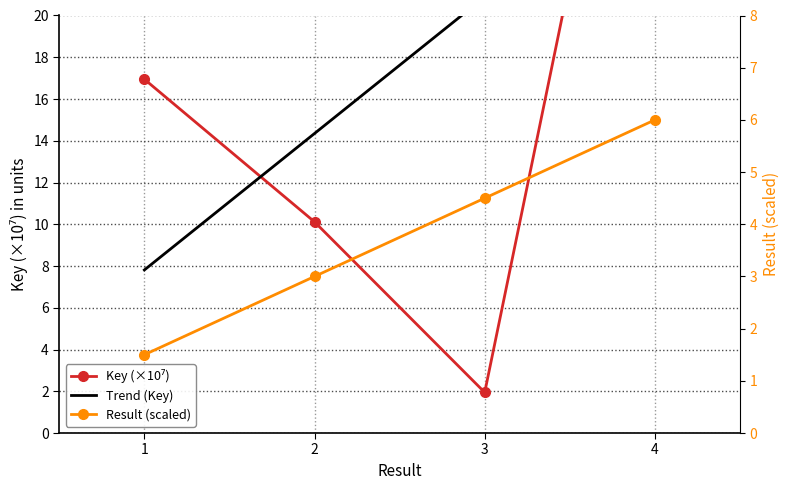

The chart shows a value of 1.9 at 3. True or false?

True